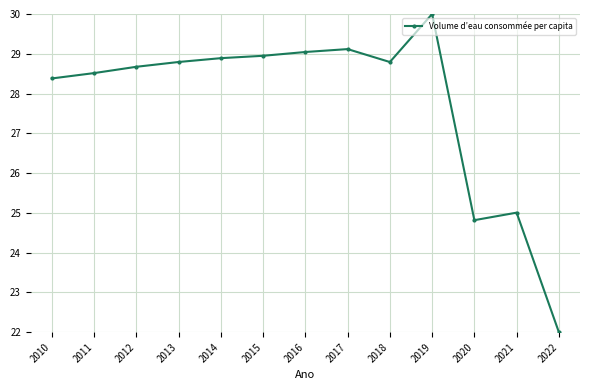

Which has a higher value, 2010 or 2017?

2017